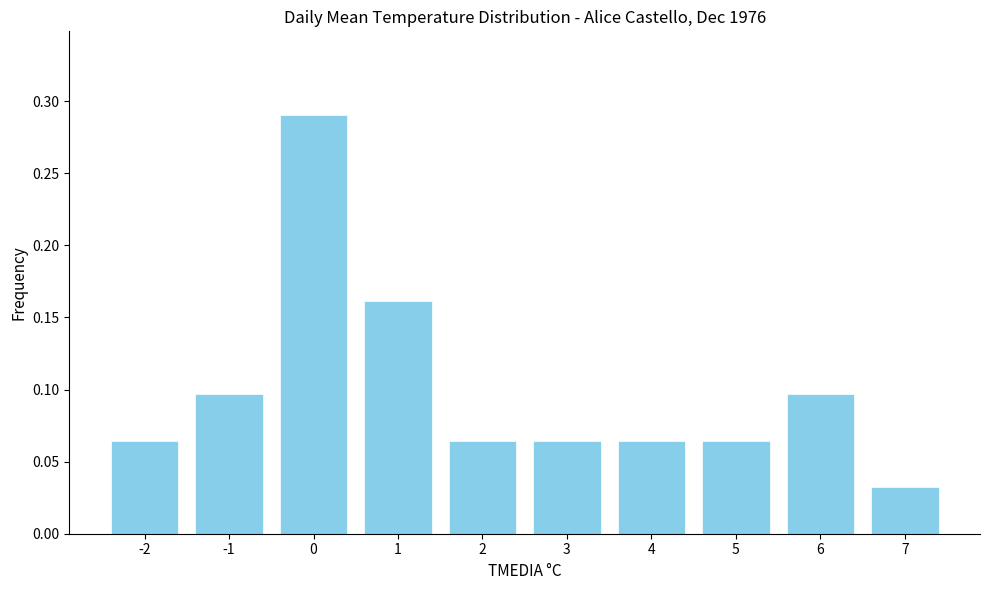

At which label is the value closest to 0?

7